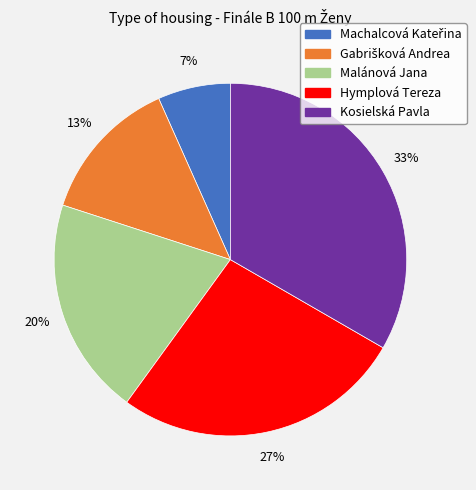

To the nearest percent, what portion does Hymplová Tereza represent?

27%